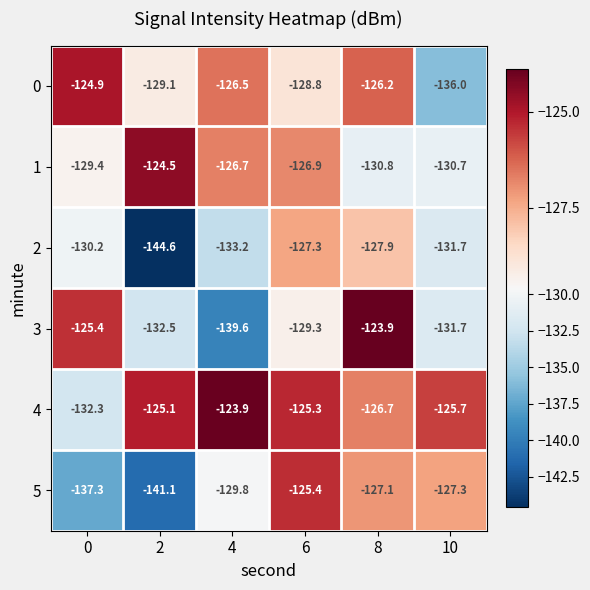

Rank the series at 2 from highest to lowest value.

1, 4, 0, 3, 5, 2